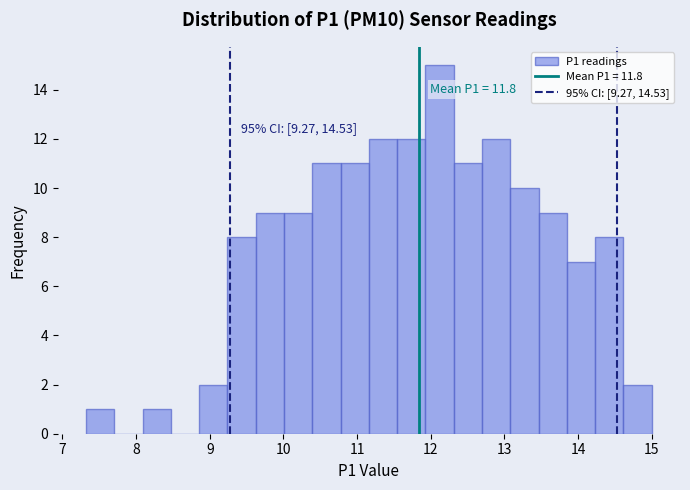

Around what value on the x-axis is the tallest bar? Give the approximate position of its centre, as read against the axis.

12.1